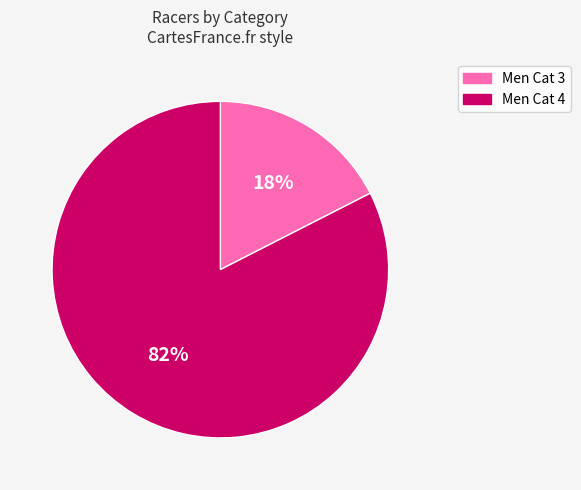

Which has a higher value, Men Cat 3 or Men Cat 4?

Men Cat 4